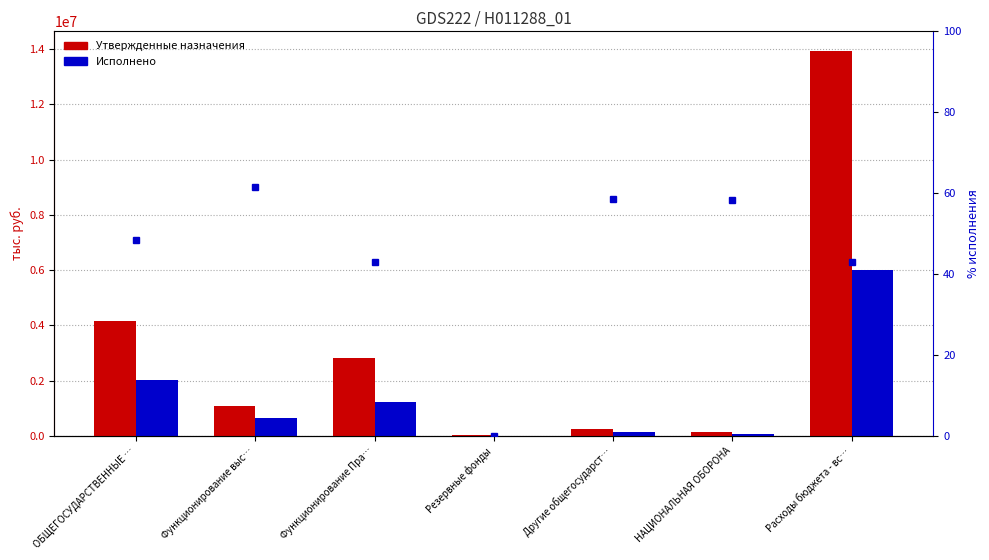

The value of Исполнено (тыс. руб.) at Функционирование Пра… is 1214045.7. True or false?

True